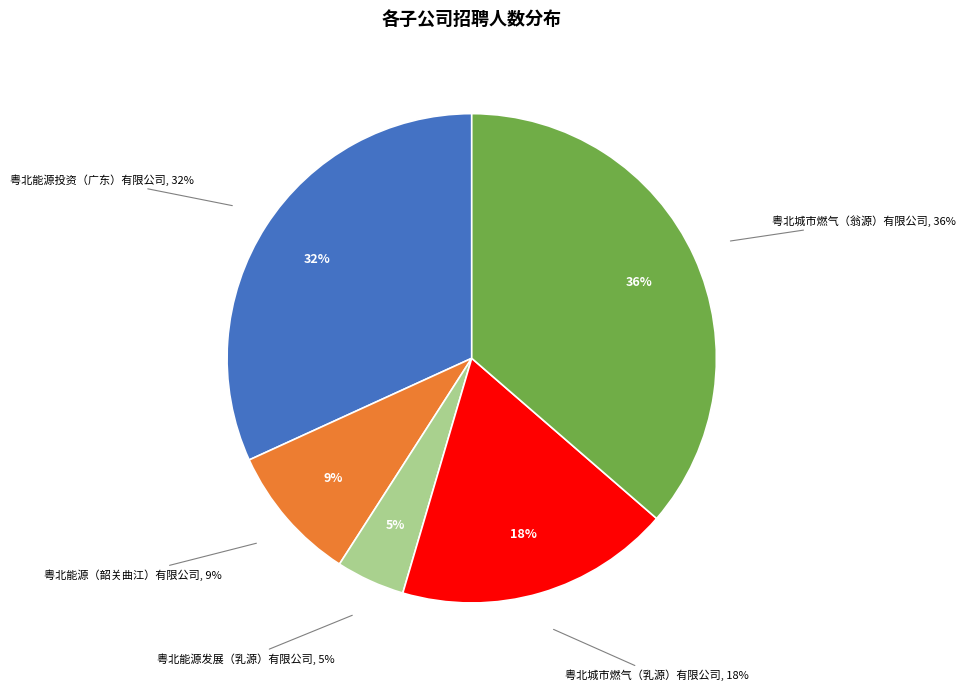

Is 粤北能源发展（乳源）有限公司 the majority of the pie?

No